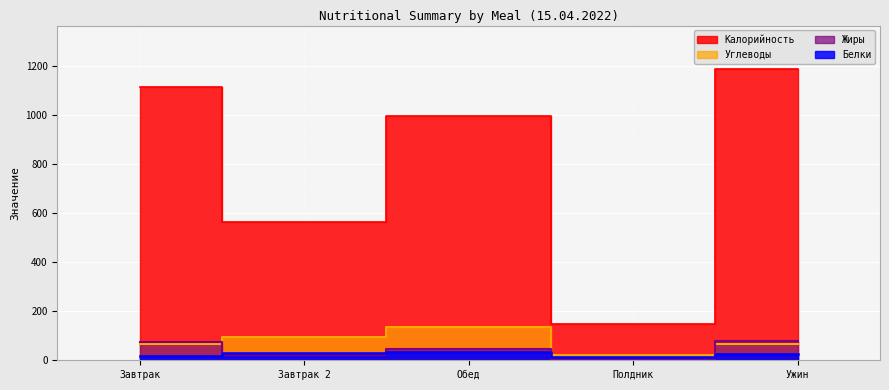

True or false: Белки has more than 0 points higher than both neighbors.

True